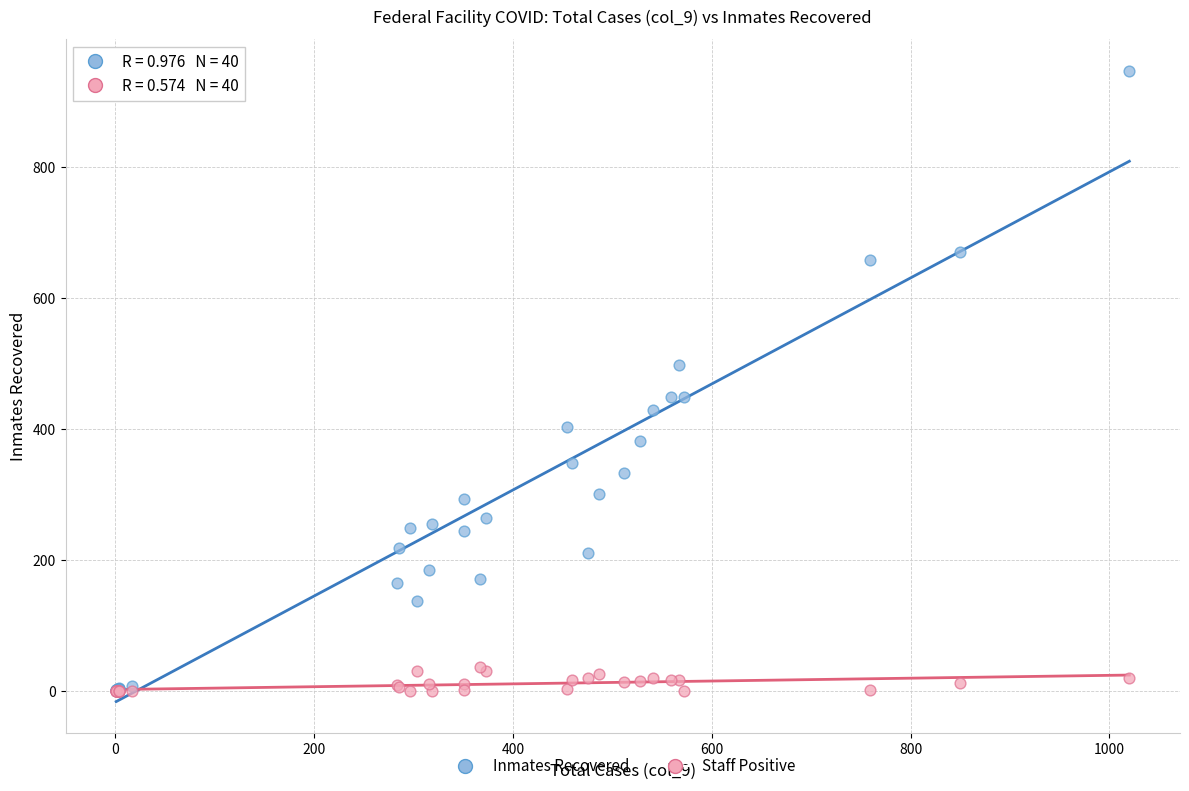

Which series reaches the maximum Y coordinate?

Inmates Recovered